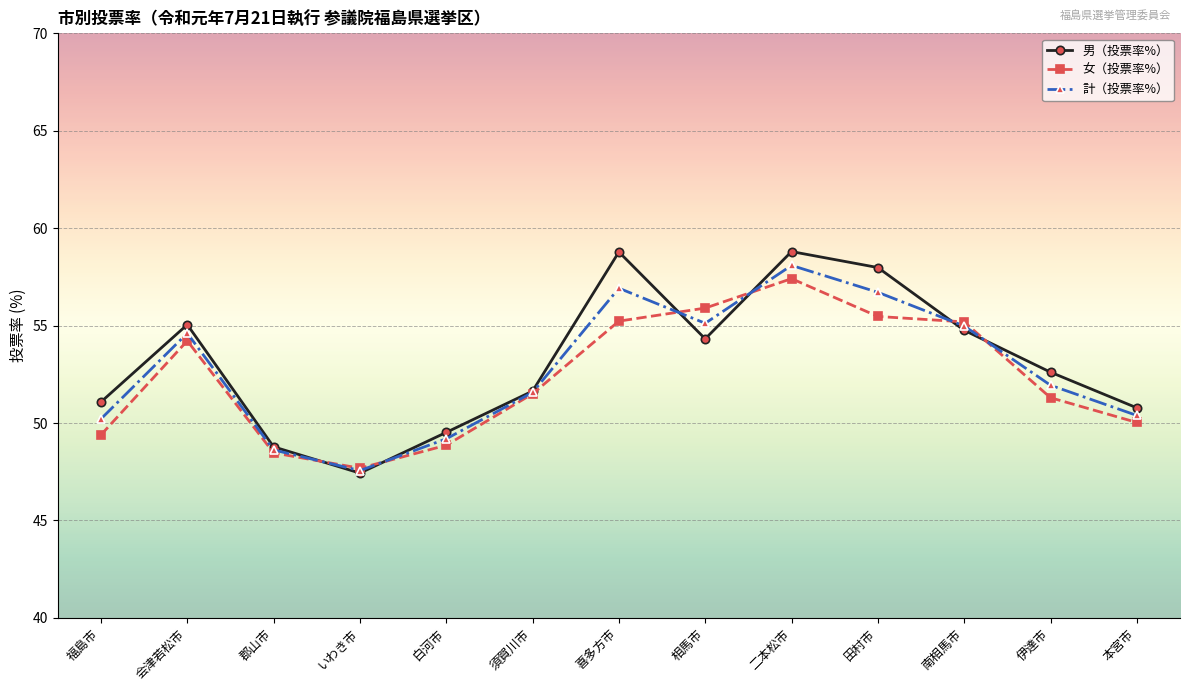

True or false: 計（投票率%） has a value of 72.1 at 相馬市.

False